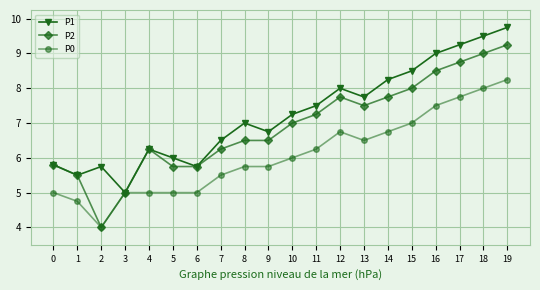

At which category does P1 reach its first local peak?

2